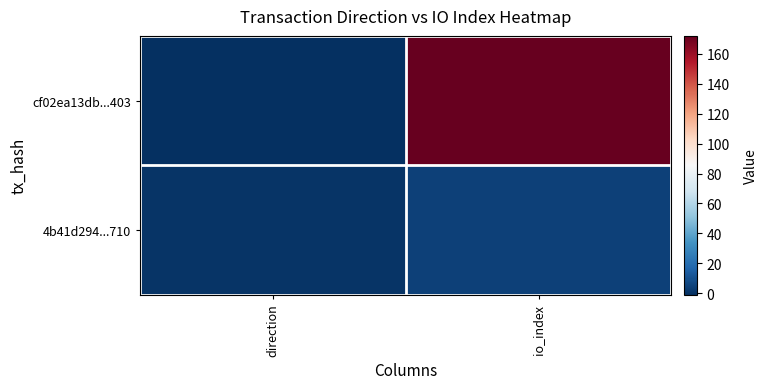

At which category is the sum across all series the highest?

io_index